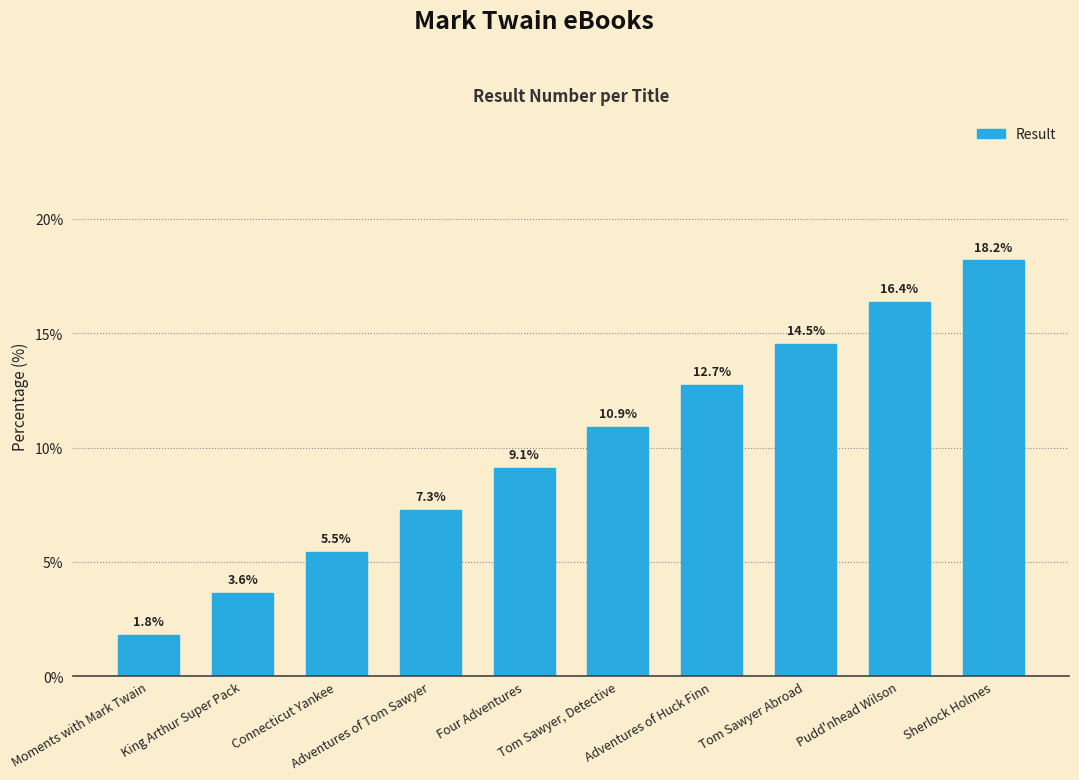

What is the difference between the maximum and second lowest values?

14.5